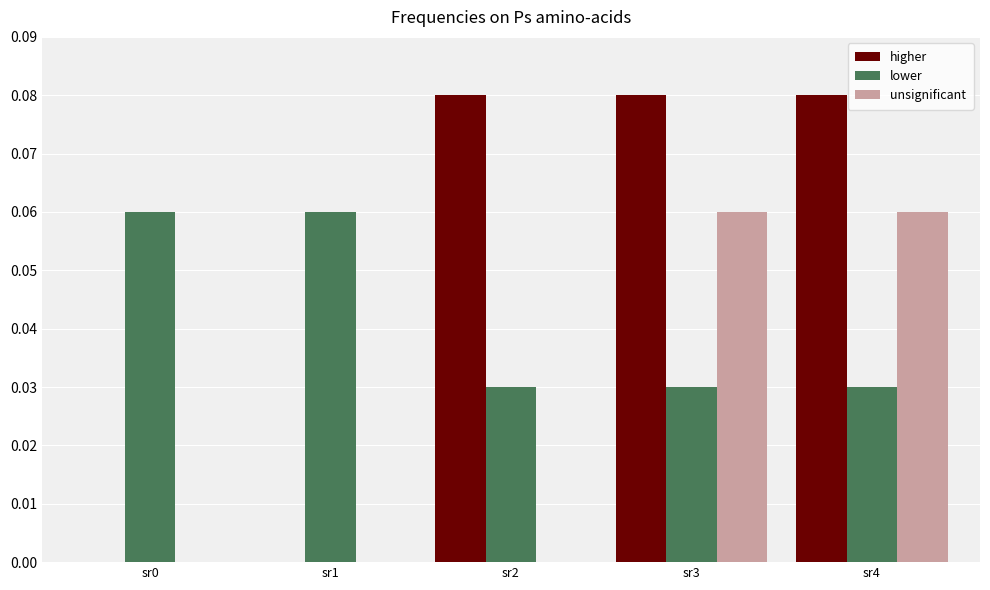

The higher series shows 0.0 at sr4. True or false?

False